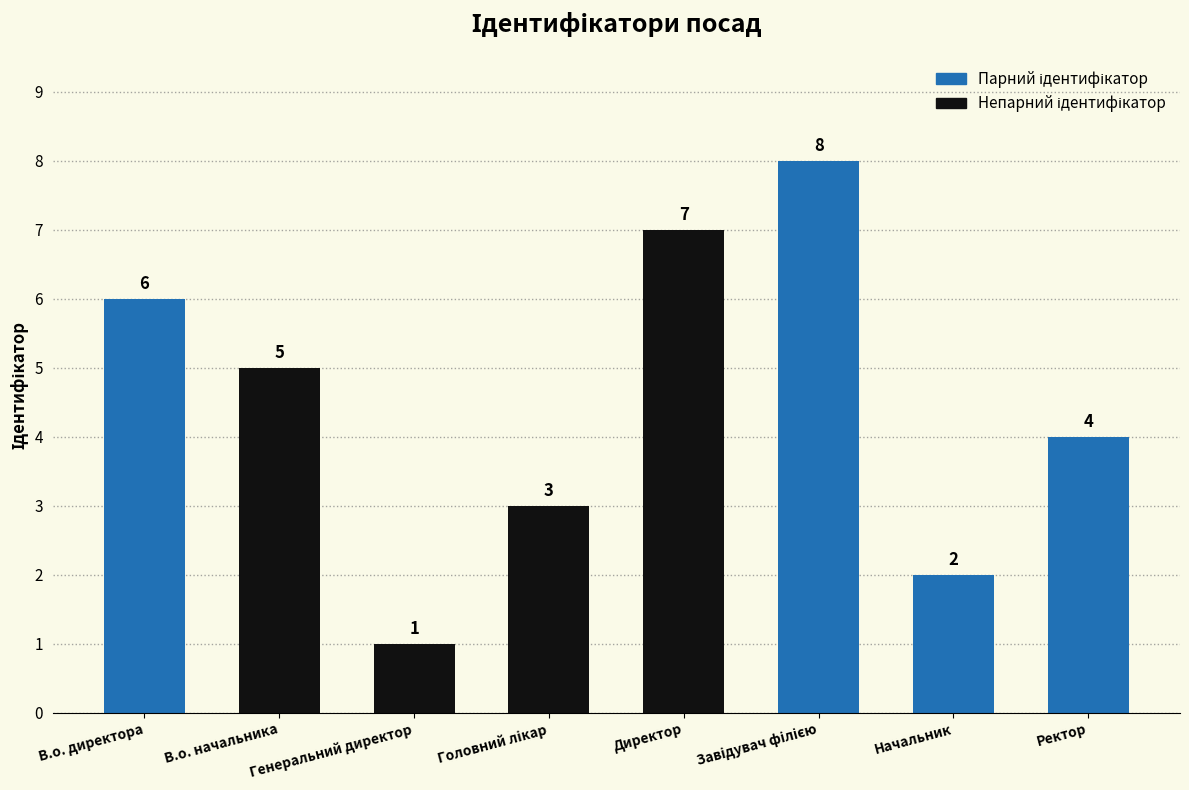

Reading right to left, what are all the values shown in this chart?

4	2	8	7	3	1	5	6